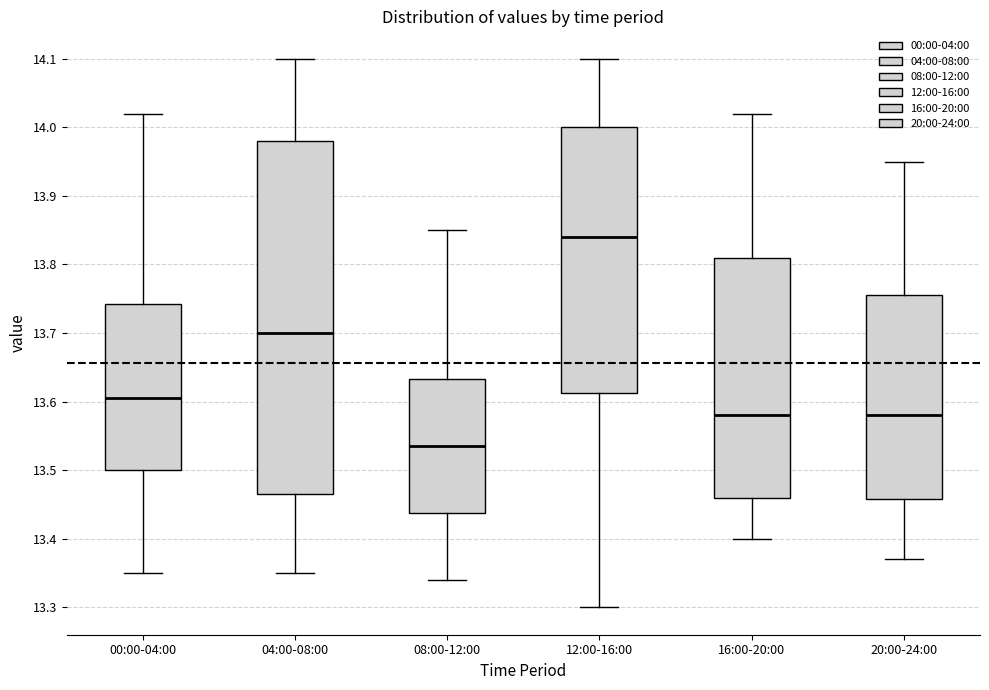

Reading left to right, read every box against the y-axis: the position of its median line, the range the box covers, and the ends of its whiskers. The values are not printed on the chart, so give them approximately, as read against the axis.

00:00-04:00: median 13.61, box 13.50 to 13.74, whiskers 13.35 to 14.02
04:00-08:00: median 13.70, box 13.47 to 13.98, whiskers 13.35 to 14.10
08:00-12:00: median 13.54, box 13.44 to 13.63, whiskers 13.34 to 13.85
12:00-16:00: median 13.84, box 13.61 to 14.00, whiskers 13.30 to 14.10
16:00-20:00: median 13.58, box 13.46 to 13.81, whiskers 13.40 to 14.02
20:00-24:00: median 13.58, box 13.46 to 13.76, whiskers 13.37 to 13.95